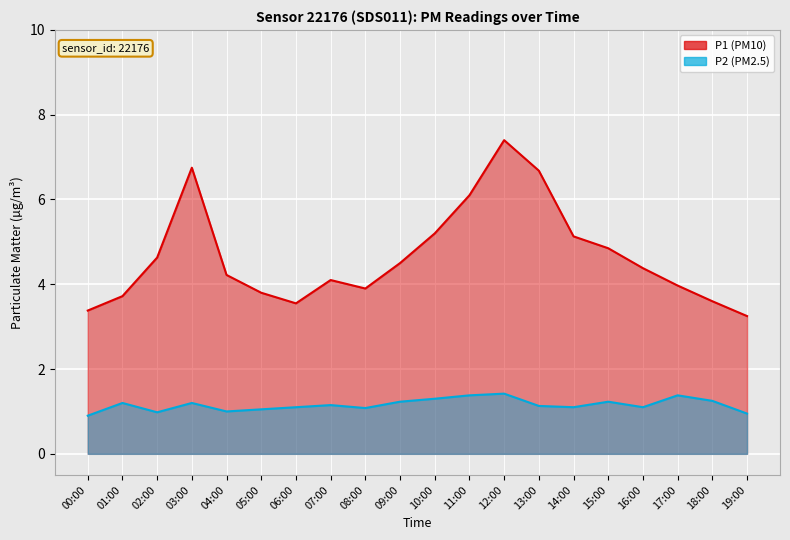

True or false: P2 and P1 cross at least once.

False